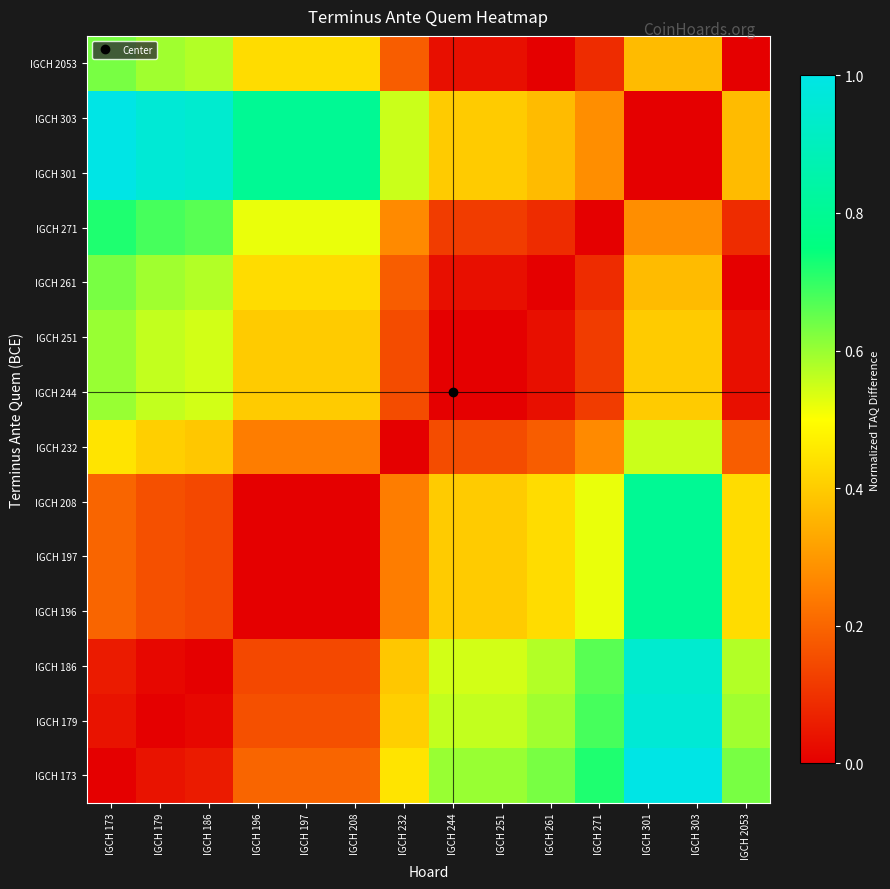

Reading left to right, extract all data points from this chart.

IGCH 173: IGCH 173=0.0	IGCH 179=0.0	IGCH 186=0.1	IGCH 196=0.2	IGCH 197=0.2	IGCH 208=0.2	IGCH 232=0.4	IGCH 244=0.6	IGCH 251=0.6	IGCH 261=0.6	IGCH 271=0.7	IGCH 301=1.0	IGCH 303=1.0	IGCH 2053=0.6
IGCH 179: IGCH 173=0.0	IGCH 179=0.0	IGCH 186=0.0	IGCH 196=0.2	IGCH 197=0.2	IGCH 208=0.2	IGCH 232=0.4	IGCH 244=0.6	IGCH 251=0.6	IGCH 261=0.6	IGCH 271=0.7	IGCH 301=1.0	IGCH 303=1.0	IGCH 2053=0.6
IGCH 186: IGCH 173=0.1	IGCH 179=0.0	IGCH 186=0.0	IGCH 196=0.1	IGCH 197=0.1	IGCH 208=0.1	IGCH 232=0.4	IGCH 244=0.5	IGCH 251=0.5	IGCH 261=0.6	IGCH 271=0.7	IGCH 301=0.9	IGCH 303=0.9	IGCH 2053=0.6
IGCH 196: IGCH 173=0.2	IGCH 179=0.2	IGCH 186=0.1	IGCH 196=0.0	IGCH 197=0.0	IGCH 208=0.0	IGCH 232=0.2	IGCH 244=0.4	IGCH 251=0.4	IGCH 261=0.4	IGCH 271=0.5	IGCH 301=0.8	IGCH 303=0.8	IGCH 2053=0.4
IGCH 197: IGCH 173=0.2	IGCH 179=0.2	IGCH 186=0.1	IGCH 196=0.0	IGCH 197=0.0	IGCH 208=0.0	IGCH 232=0.2	IGCH 244=0.4	IGCH 251=0.4	IGCH 261=0.4	IGCH 271=0.5	IGCH 301=0.8	IGCH 303=0.8	IGCH 2053=0.4
IGCH 208: IGCH 173=0.2	IGCH 179=0.2	IGCH 186=0.1	IGCH 196=0.0	IGCH 197=0.0	IGCH 208=0.0	IGCH 232=0.2	IGCH 244=0.4	IGCH 251=0.4	IGCH 261=0.4	IGCH 271=0.5	IGCH 301=0.8	IGCH 303=0.8	IGCH 2053=0.4
IGCH 232: IGCH 173=0.4	IGCH 179=0.4	IGCH 186=0.4	IGCH 196=0.2	IGCH 197=0.2	IGCH 208=0.2	IGCH 232=0.0	IGCH 244=0.2	IGCH 251=0.2	IGCH 261=0.2	IGCH 271=0.3	IGCH 301=0.6	IGCH 303=0.6	IGCH 2053=0.2
IGCH 244: IGCH 173=0.6	IGCH 179=0.6	IGCH 186=0.5	IGCH 196=0.4	IGCH 197=0.4	IGCH 208=0.4	IGCH 232=0.2	IGCH 244=0.0	IGCH 251=0.0	IGCH 261=0.0	IGCH 271=0.1	IGCH 301=0.4	IGCH 303=0.4	IGCH 2053=0.0
IGCH 251: IGCH 173=0.6	IGCH 179=0.6	IGCH 186=0.5	IGCH 196=0.4	IGCH 197=0.4	IGCH 208=0.4	IGCH 232=0.2	IGCH 244=0.0	IGCH 251=0.0	IGCH 261=0.0	IGCH 271=0.1	IGCH 301=0.4	IGCH 303=0.4	IGCH 2053=0.0
IGCH 261: IGCH 173=0.6	IGCH 179=0.6	IGCH 186=0.6	IGCH 196=0.4	IGCH 197=0.4	IGCH 208=0.4	IGCH 232=0.2	IGCH 244=0.0	IGCH 251=0.0	IGCH 261=0.0	IGCH 271=0.1	IGCH 301=0.4	IGCH 303=0.4	IGCH 2053=0.0
IGCH 271: IGCH 173=0.7	IGCH 179=0.7	IGCH 186=0.7	IGCH 196=0.5	IGCH 197=0.5	IGCH 208=0.5	IGCH 232=0.3	IGCH 244=0.1	IGCH 251=0.1	IGCH 261=0.1	IGCH 271=0.0	IGCH 301=0.3	IGCH 303=0.3	IGCH 2053=0.1
IGCH 301: IGCH 173=1.0	IGCH 179=1.0	IGCH 186=0.9	IGCH 196=0.8	IGCH 197=0.8	IGCH 208=0.8	IGCH 232=0.6	IGCH 244=0.4	IGCH 251=0.4	IGCH 261=0.4	IGCH 271=0.3	IGCH 301=0.0	IGCH 303=0.0	IGCH 2053=0.4
IGCH 303: IGCH 173=1.0	IGCH 179=1.0	IGCH 186=0.9	IGCH 196=0.8	IGCH 197=0.8	IGCH 208=0.8	IGCH 232=0.6	IGCH 244=0.4	IGCH 251=0.4	IGCH 261=0.4	IGCH 271=0.3	IGCH 301=0.0	IGCH 303=0.0	IGCH 2053=0.4
IGCH 2053: IGCH 173=0.6	IGCH 179=0.6	IGCH 186=0.6	IGCH 196=0.4	IGCH 197=0.4	IGCH 208=0.4	IGCH 232=0.2	IGCH 244=0.0	IGCH 251=0.0	IGCH 261=0.0	IGCH 271=0.1	IGCH 301=0.4	IGCH 303=0.4	IGCH 2053=0.0